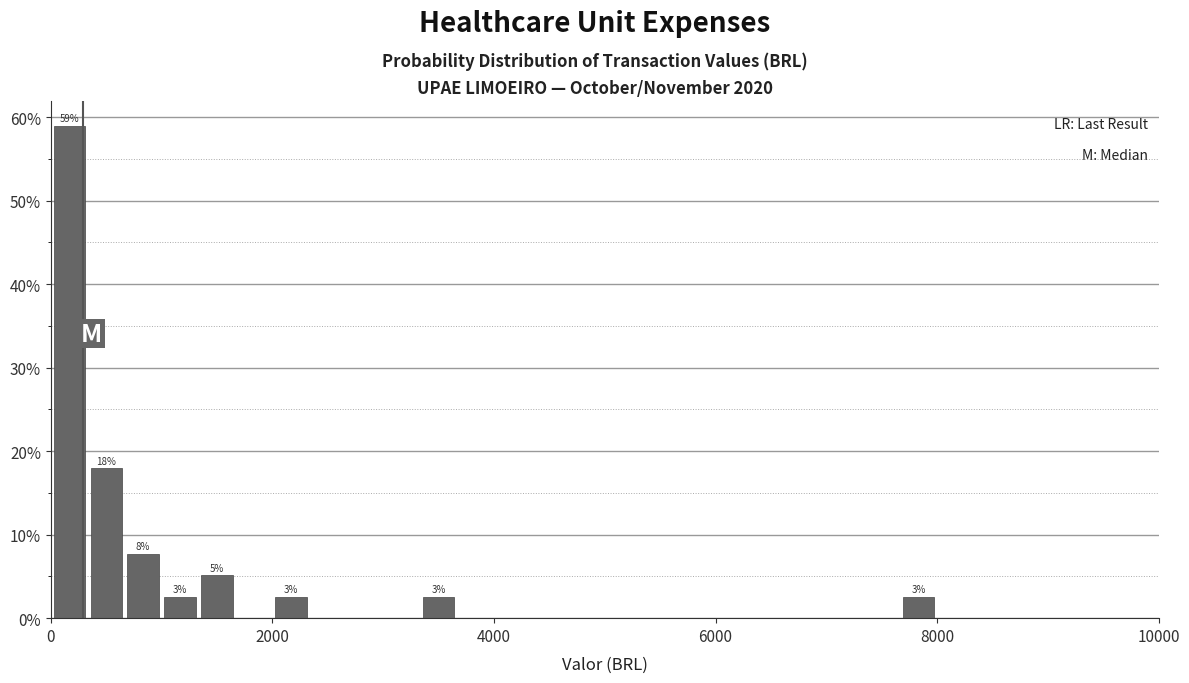

Around what value on the x-axis is the tallest bar? Give the approximate position of its centre, as read against the axis.

200